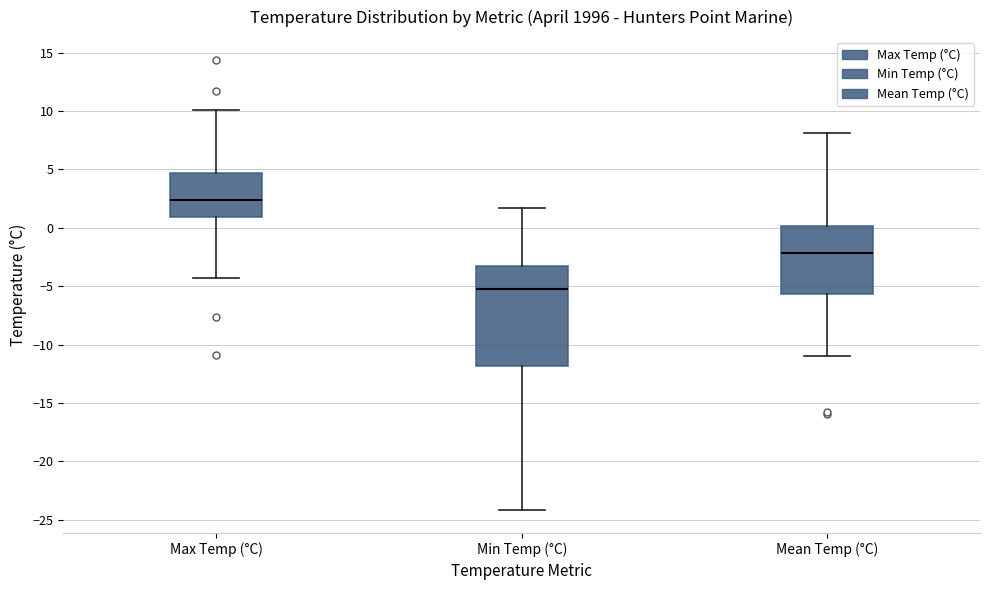

Reading left to right, transcribe this box plot: for each box, give where its median line is, the range the box spans, and where its two whiskers end, as read against the y-axis. The values are not printed on the chart, so give them approximately, as read against the axis.

Max Temp (°C): median 2.5, box 1.0 to 4.5, whiskers -4.5 to 10.0
Min Temp (°C): median -5.0, box -12.0 to -3.0, whiskers -24.0 to 1.5
Mean Temp (°C): median -2.0, box -5.5 to 0.0, whiskers -11.0 to 8.0